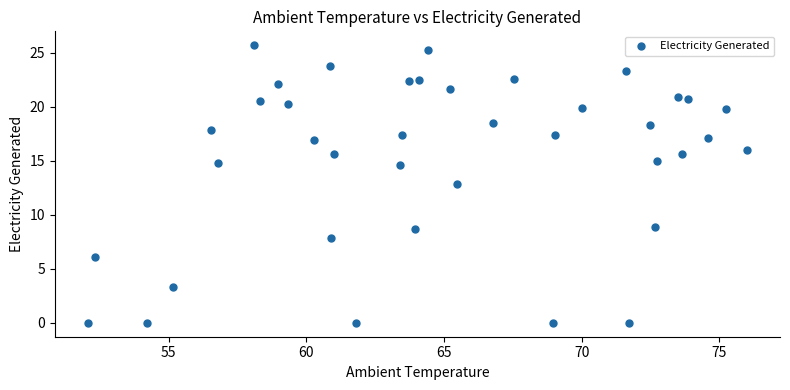

What is the range of X values (max minus min)?

23.9